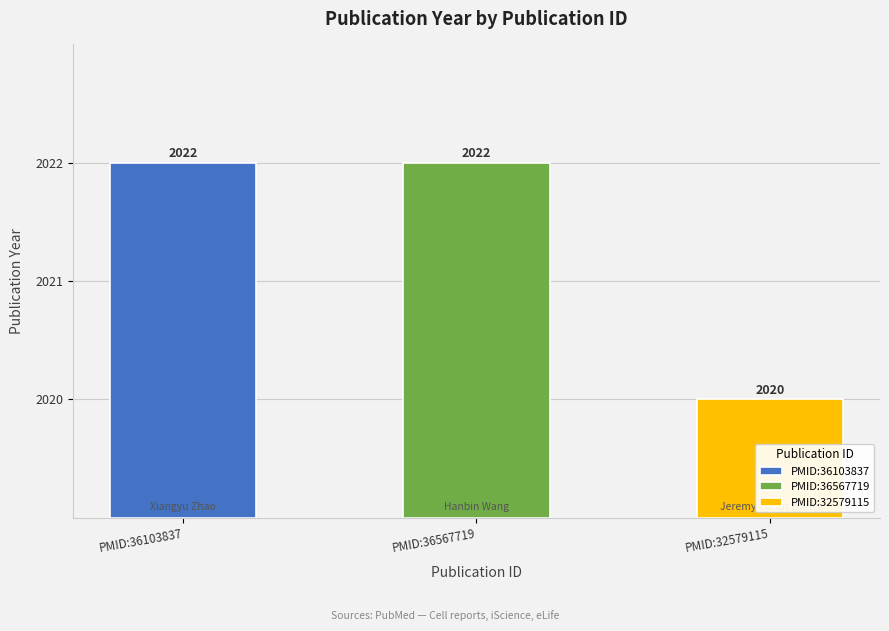

Reading left to right, transcribe all the data shown in this chart.

2022	2022	2020